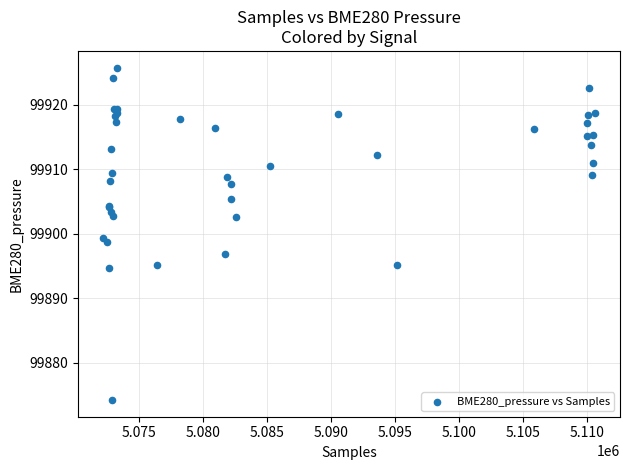

What Y value in the scatter plot is closest to 99900?

99899.3